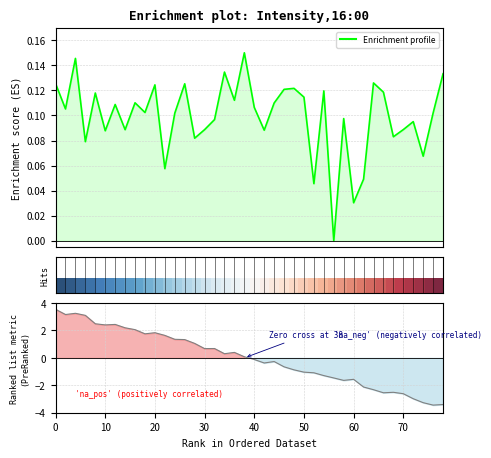

Which series has the widest spread of values?

Ranking metric scores